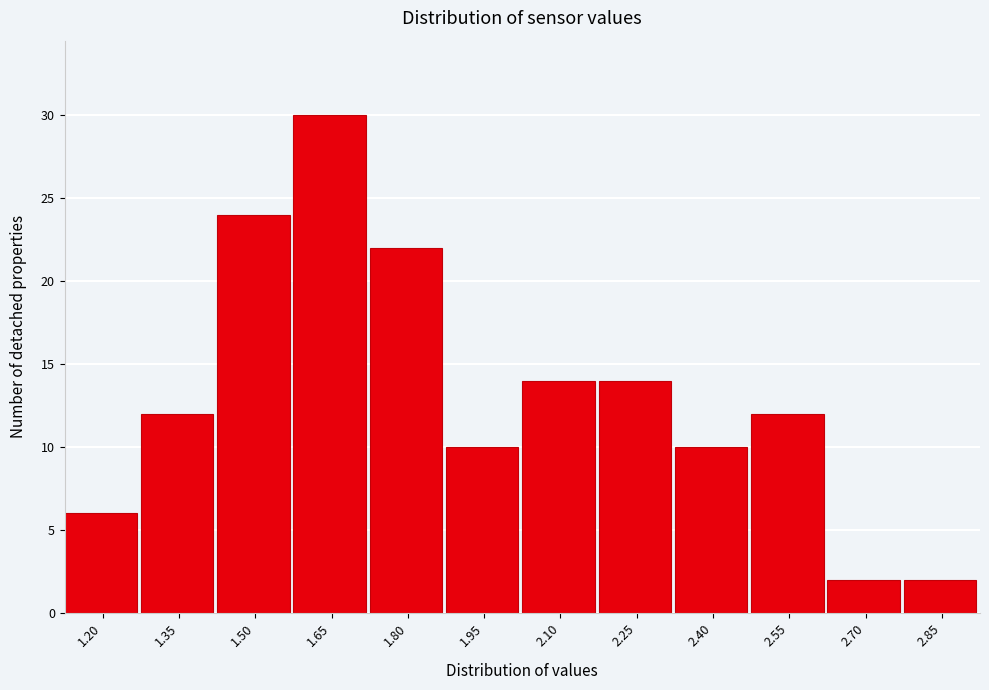

Reading left to right, transcribe all the data shown in this chart.

1.20=6	1.35=12	1.50=24	1.65=30	1.80=22	1.95=10	2.10=14	2.25=14	2.40=10	2.55=12	2.70=2	2.85=2